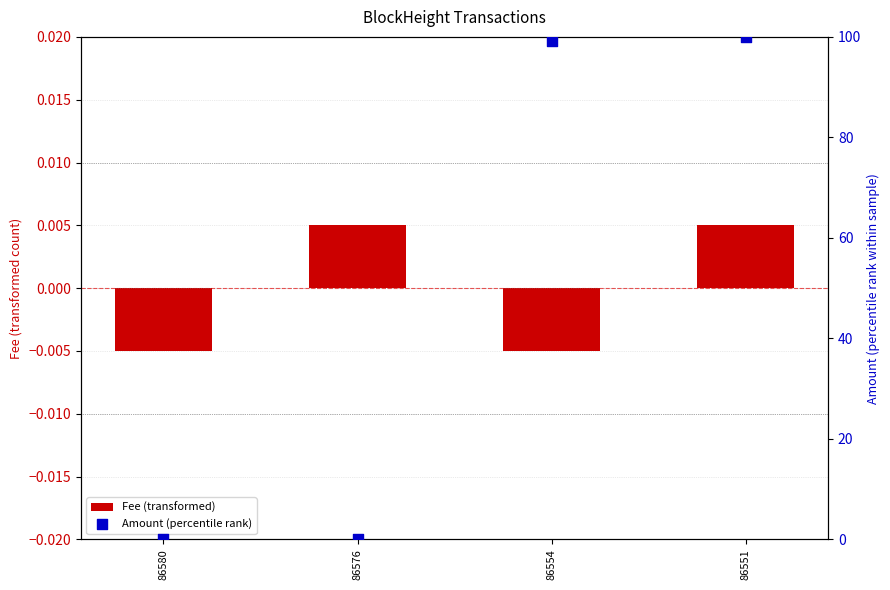

Which series reaches the minimum Y coordinate?

Fee (transformed)